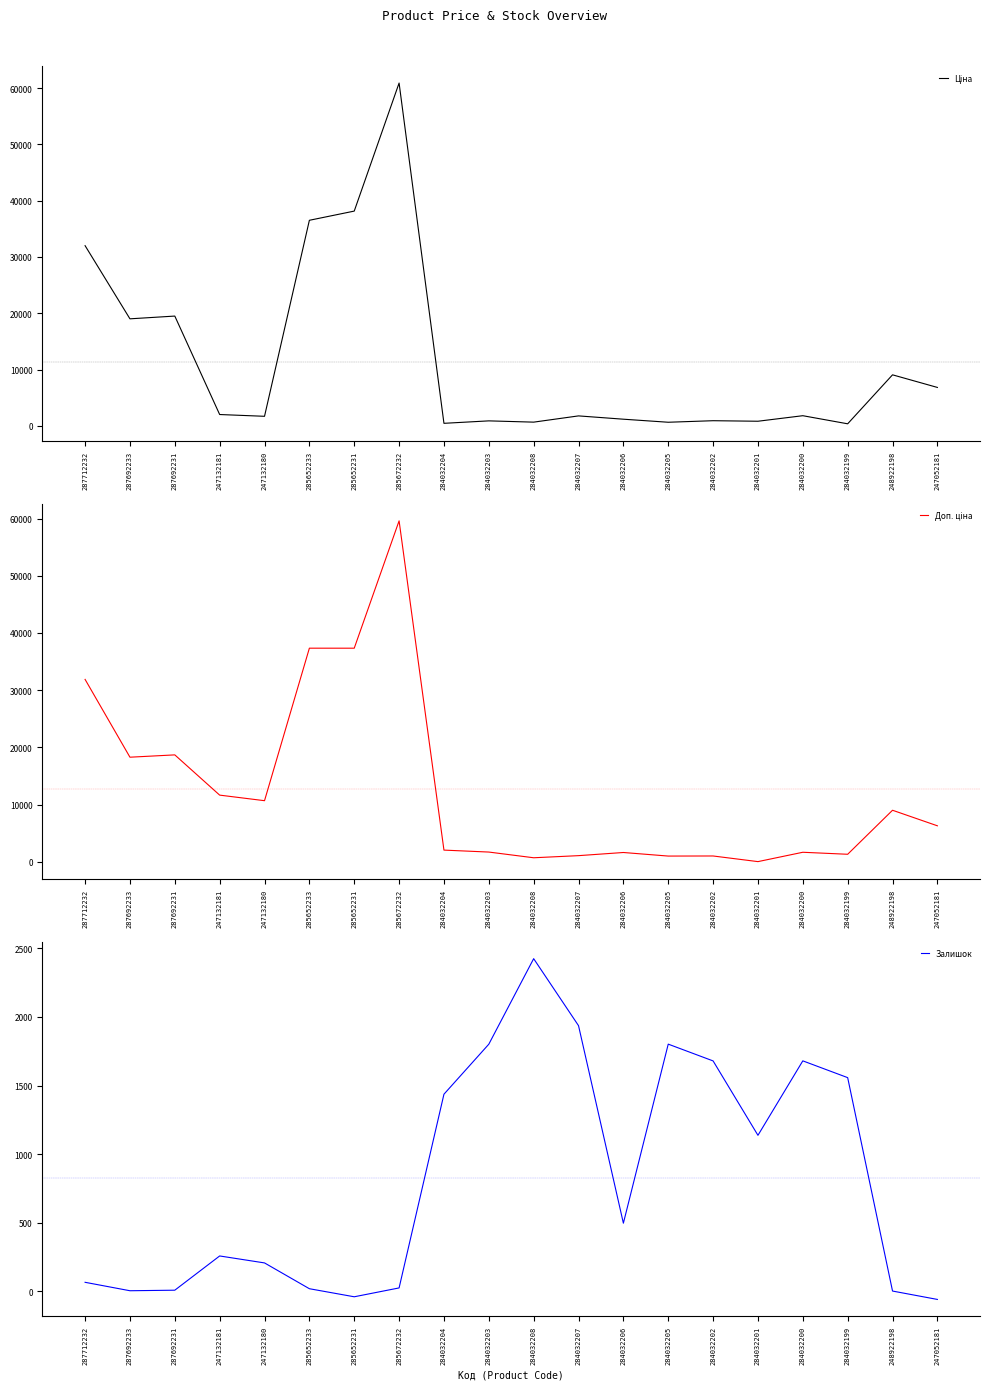

How many lines are shown in the chart?

3